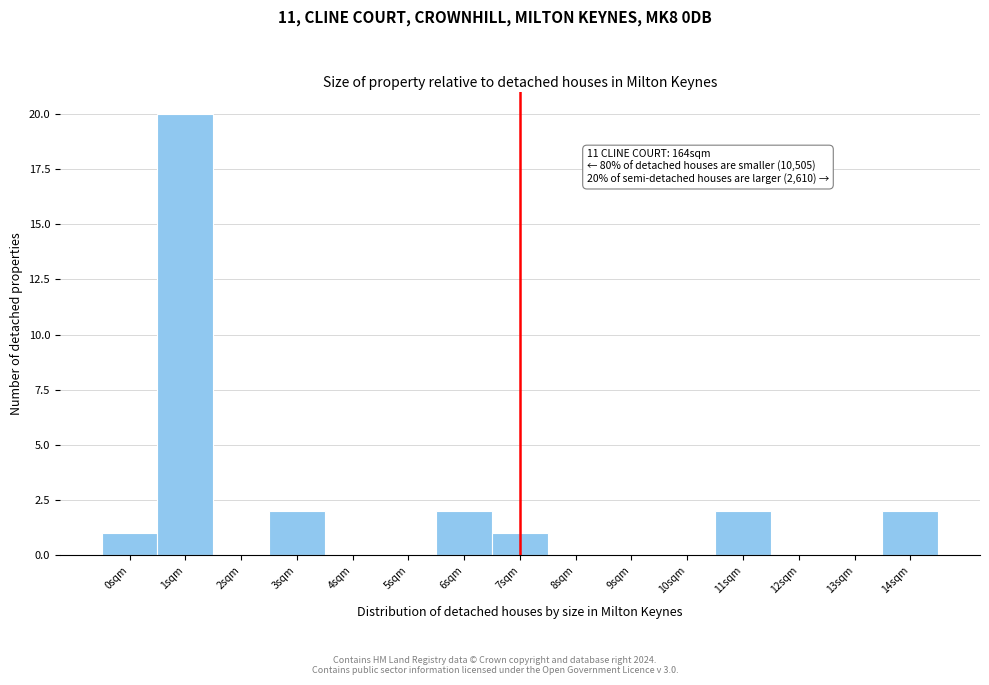

Which range on the x-axis has the tallest bar?

0.5 to 1.5